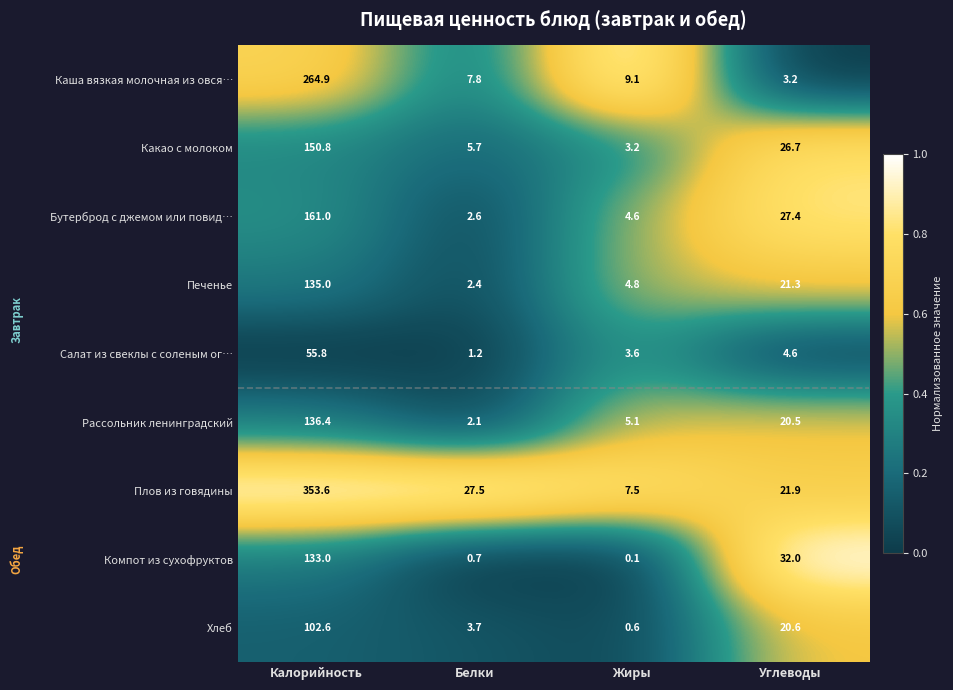

What value does the Хлеб series have at Углеводы?

20.6